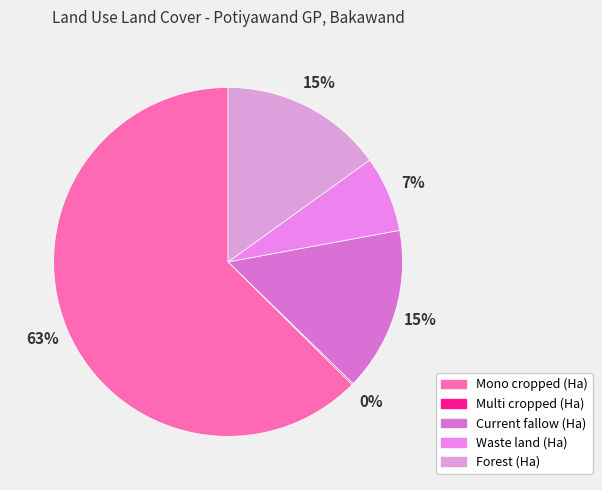

To the nearest percent, what portion does Mono cropped (Ha) represent?

63%